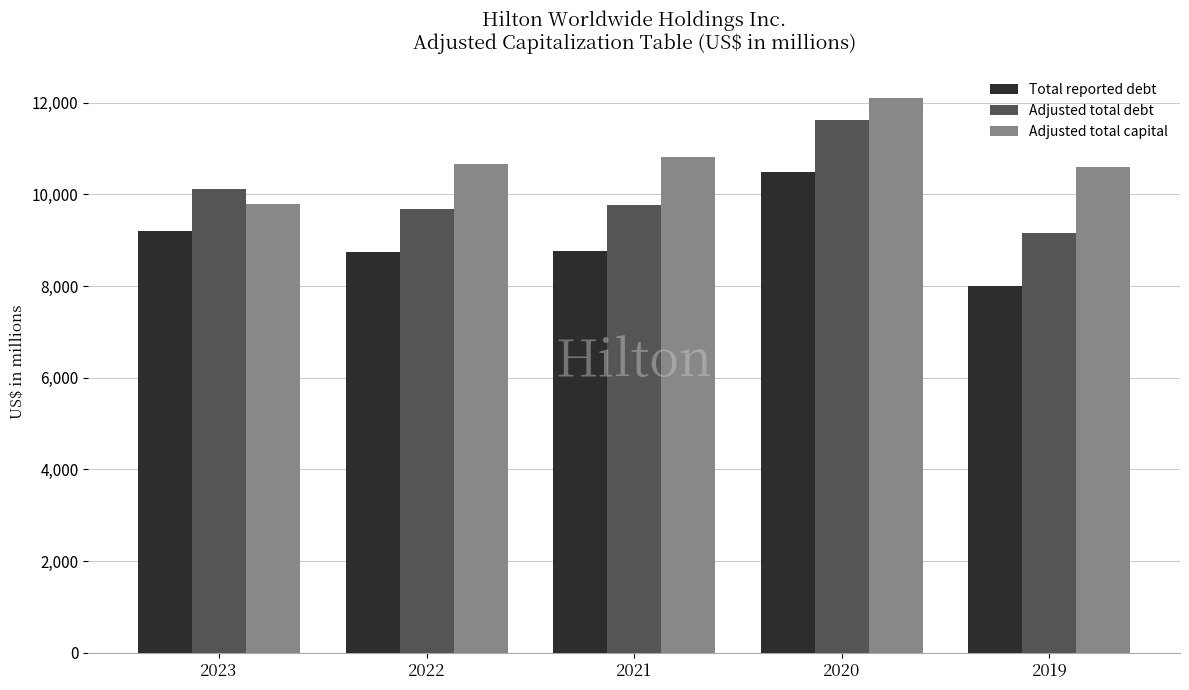

How many data points does each series have?

5